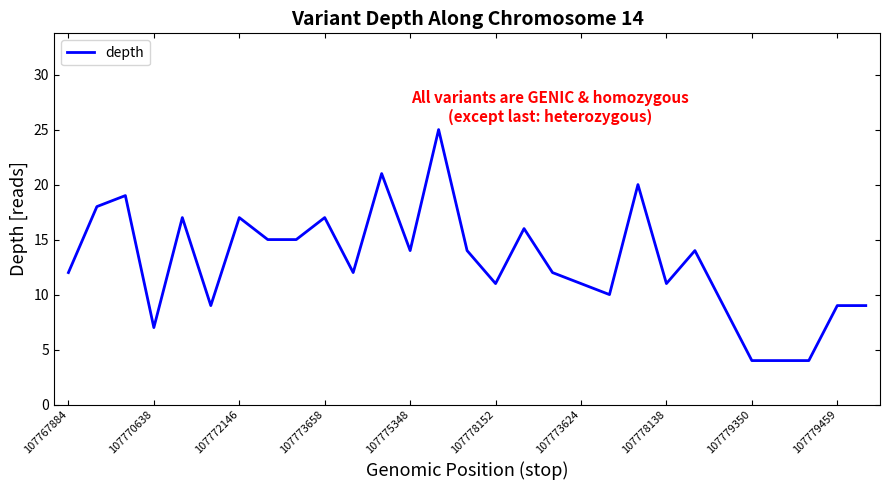

What is the smallest value displayed?

4